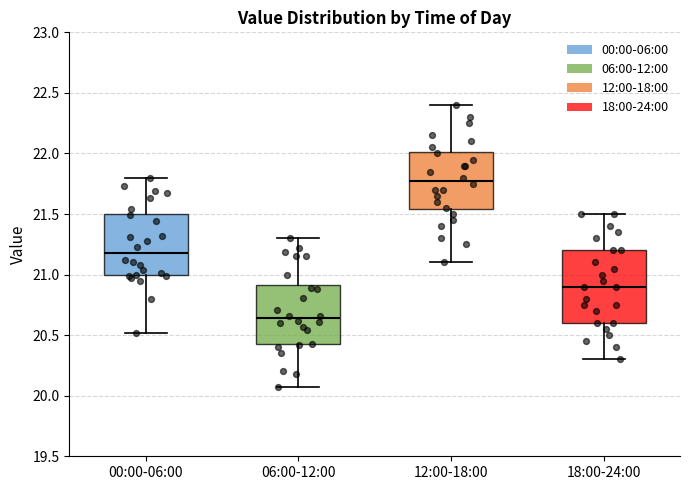

Comparing the boxes themselves (not the whiskers), which one is the tallest?

18:00-24:00